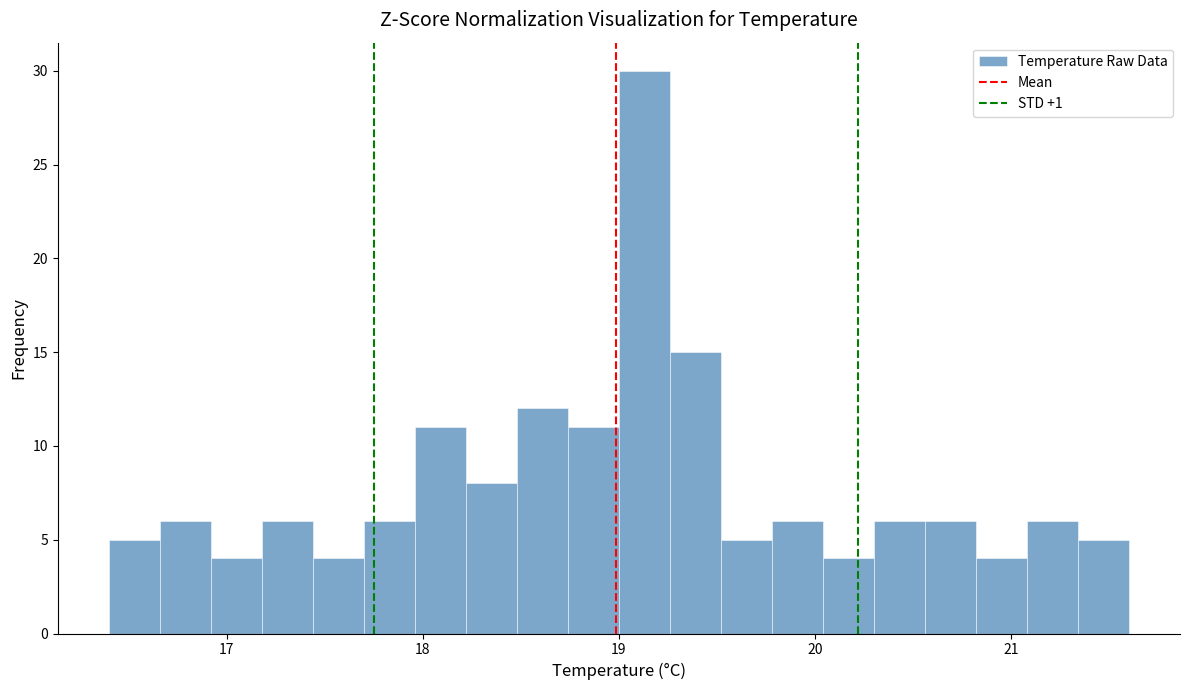

Read against the x-axis, roughly where is the centre of the tallest bar?

19.1